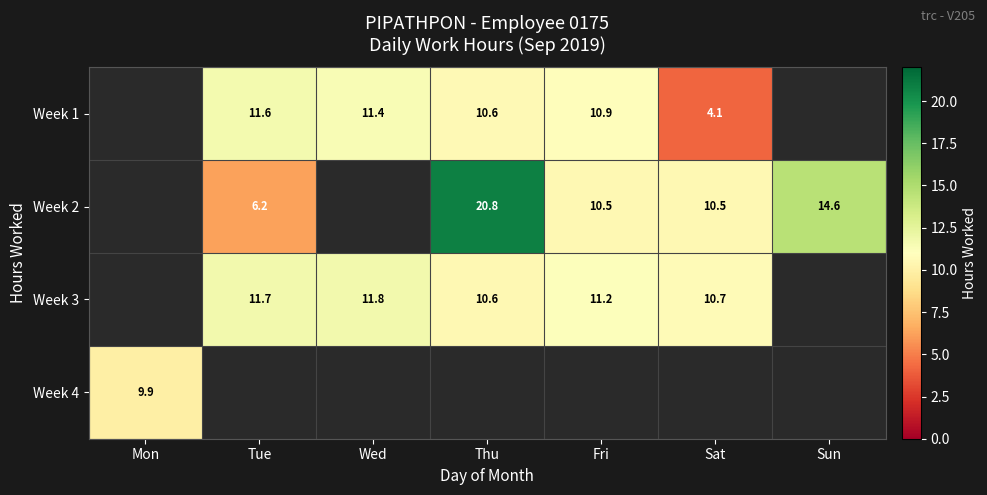

The value of Week 3 at Sat is 16.0. True or false?

False